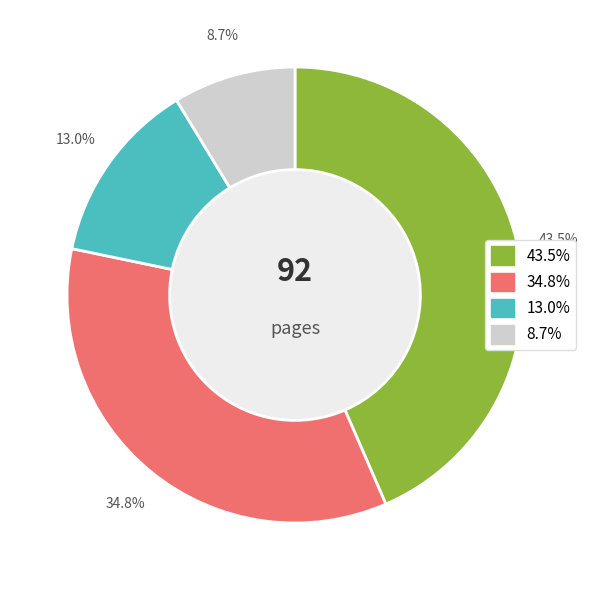

Is there any slice that represents more than half of the pie?

No